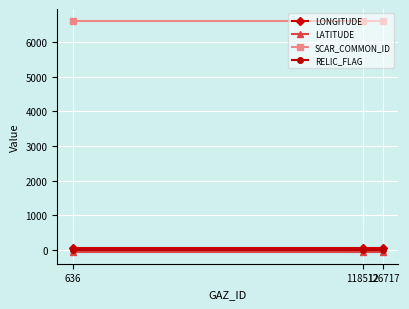

Is the value of LATITUDE at 126717 greater than the value of LONGITUDE at 118512?

No